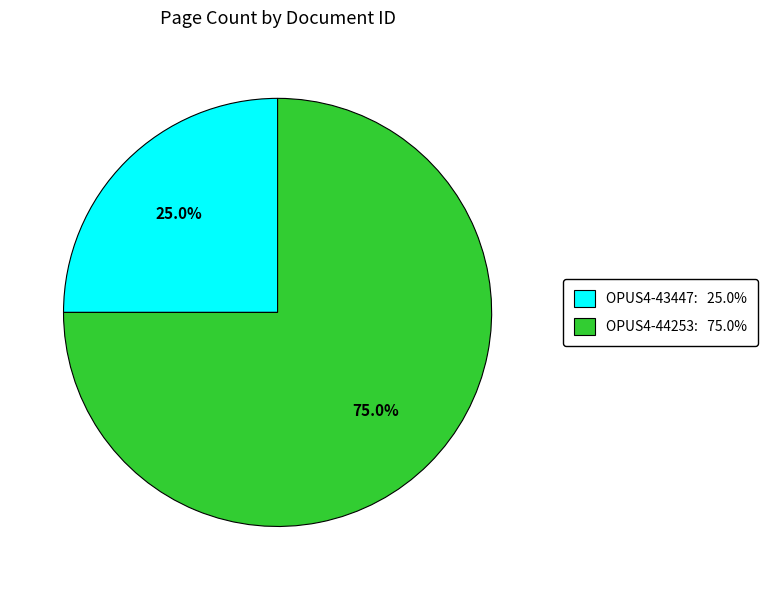

Which has a higher value, OPUS4-44253 or OPUS4-43447?

OPUS4-44253